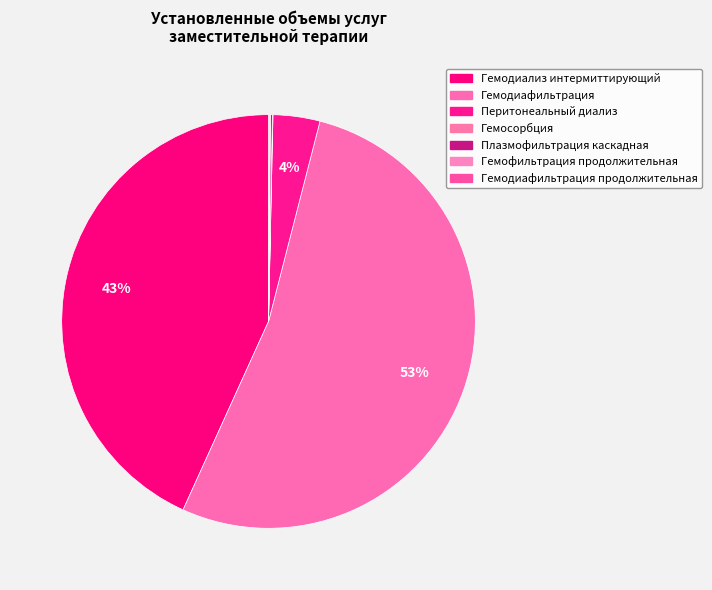

What is the largest slice in the pie chart?

Гемодиафильтрация